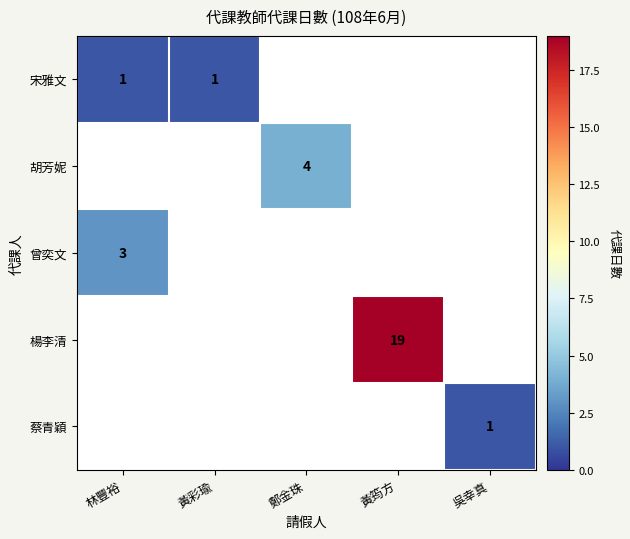

At how many categories does at least one series exceed 18?

1